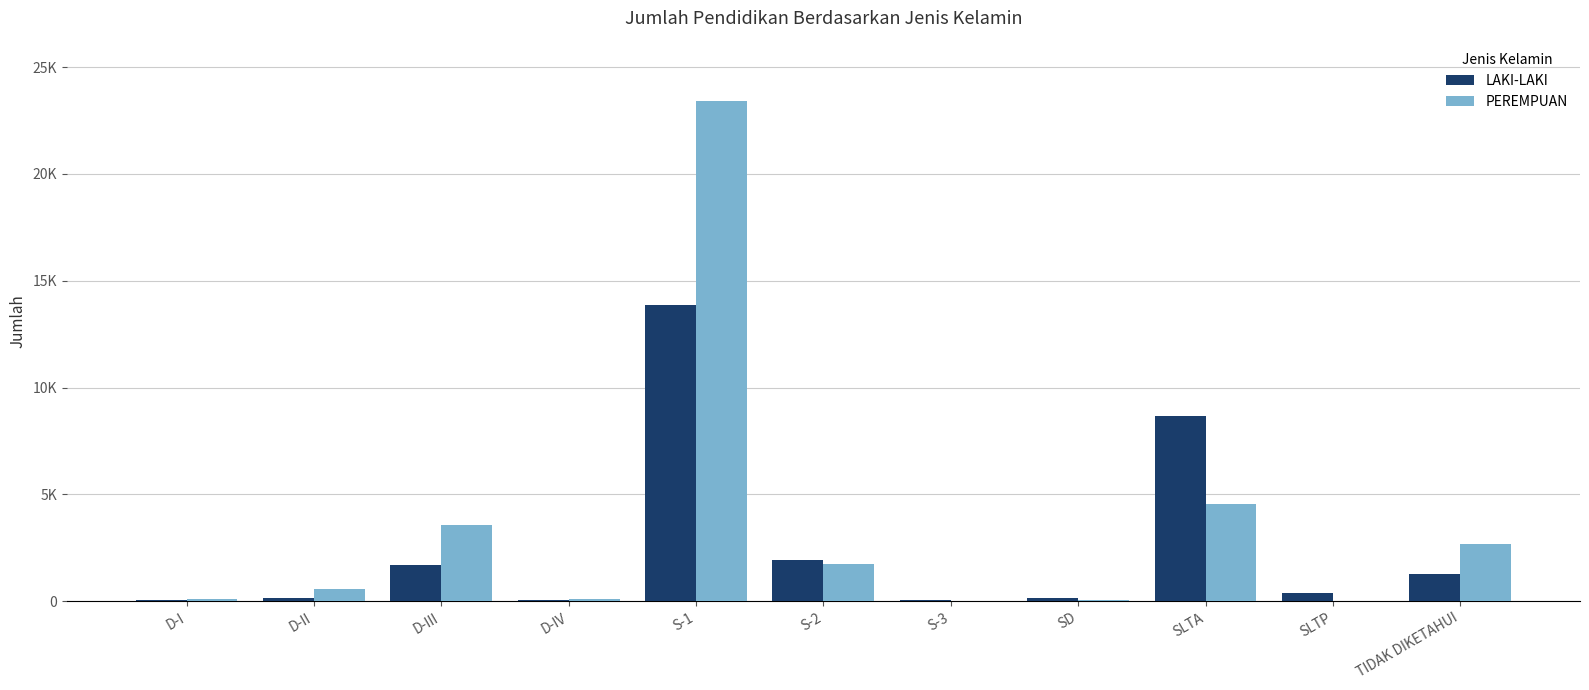

Which series has the widest spread of values?

PEREMPUAN